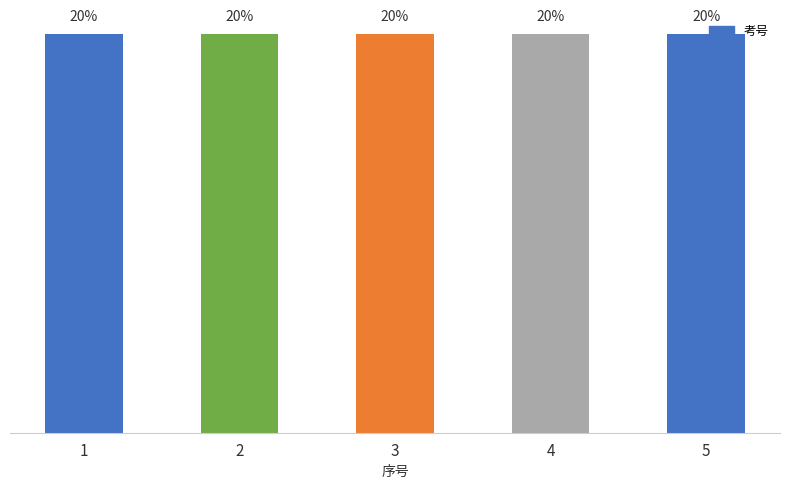

Does the chart contain any negative values?

No